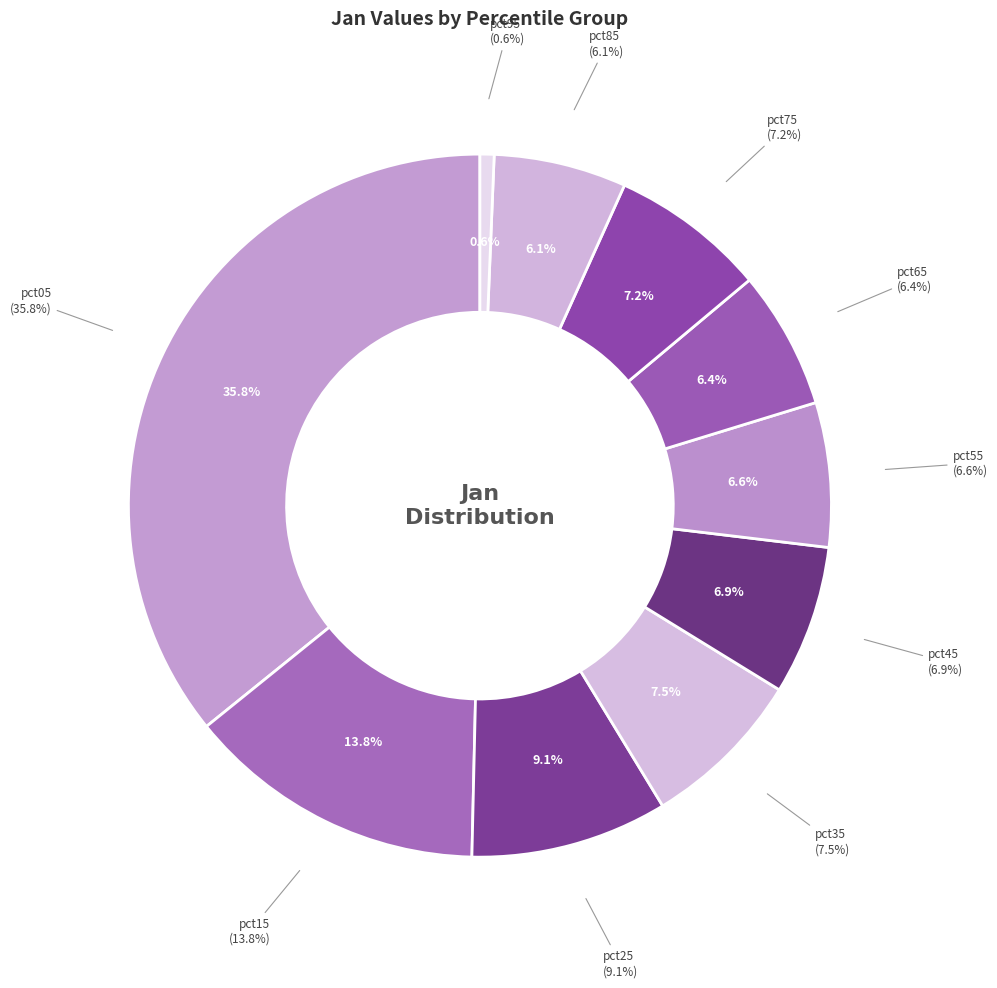

Does pct65 account for over 50% of the chart?

No